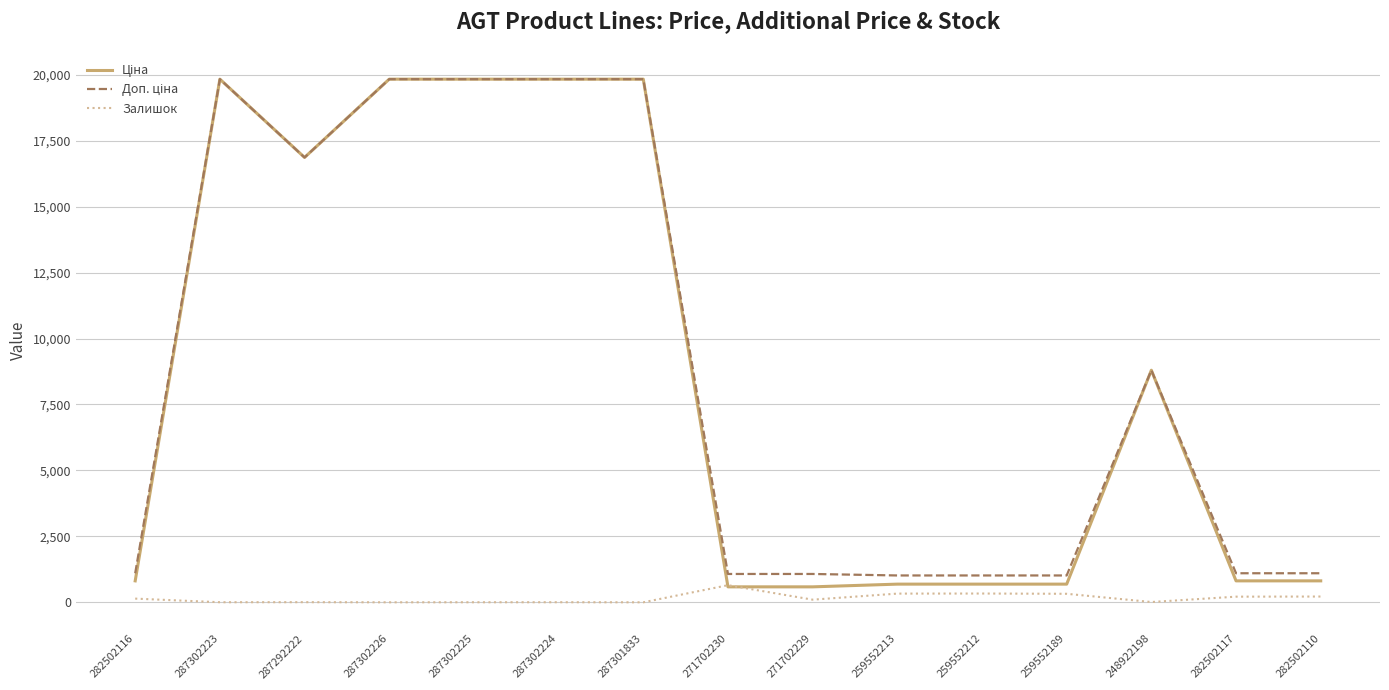

The Залишок series shows 219.0 at 282502110. True or false?

True